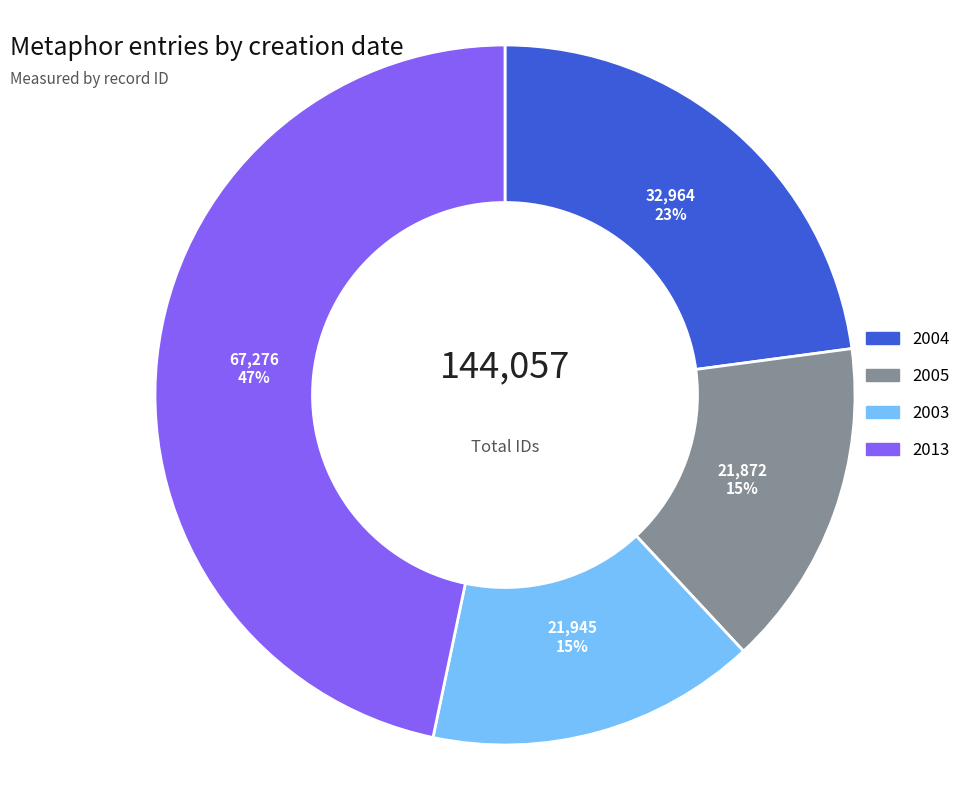

To the nearest percent, what is the difference between the largest and smallest slice percentages?

32%